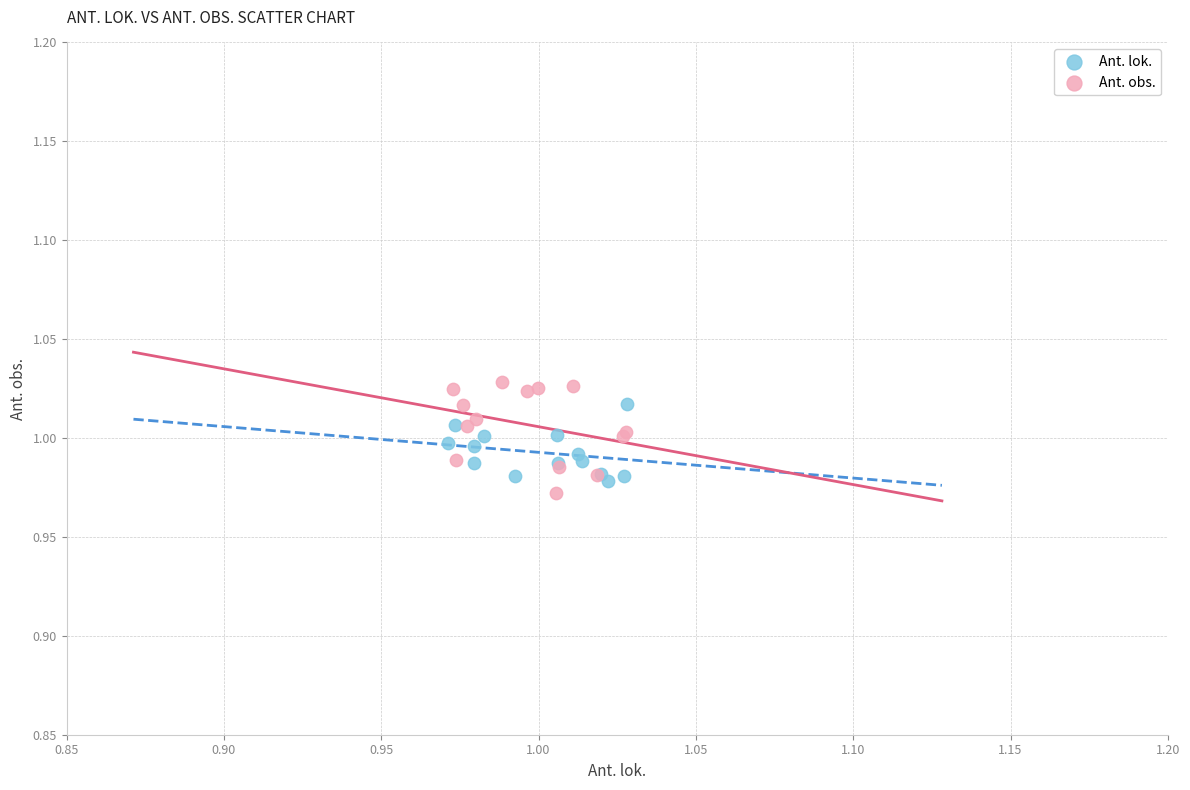

Which series has the largest Y range (max minus min)?

Ant. obs.